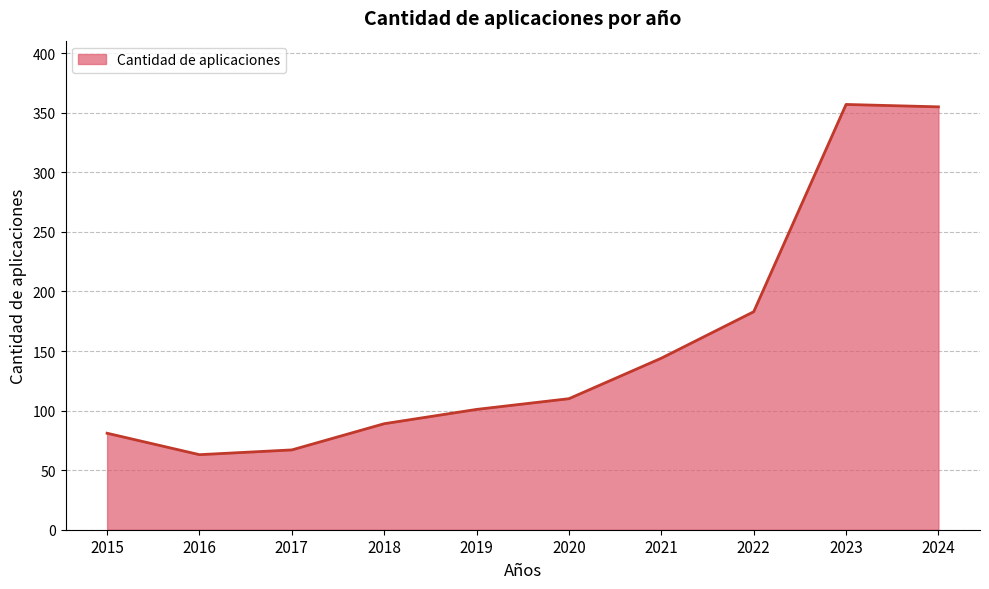

Reading right to left, transcribe all the data shown in this chart.

2024=355	2023=357	2022=183	2021=144	2020=110	2019=101	2018=89	2017=67	2016=63	2015=81